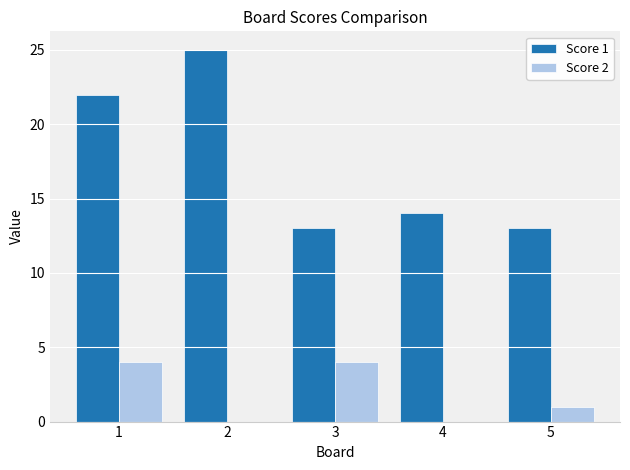

Count the number of data series in this chart.

2